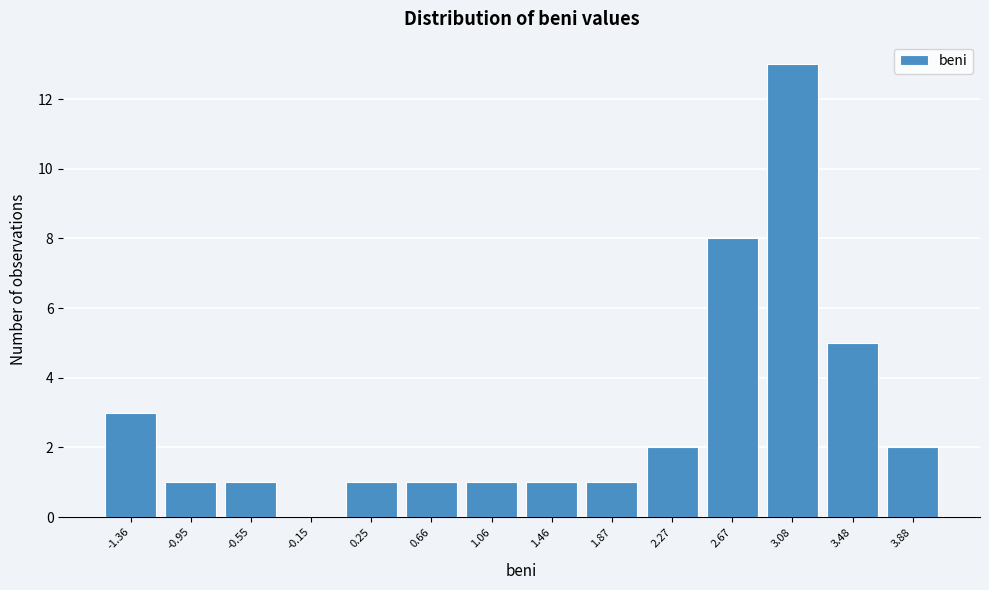

Over which range of the x-axis is the bar tallest?

2.85 to 3.30